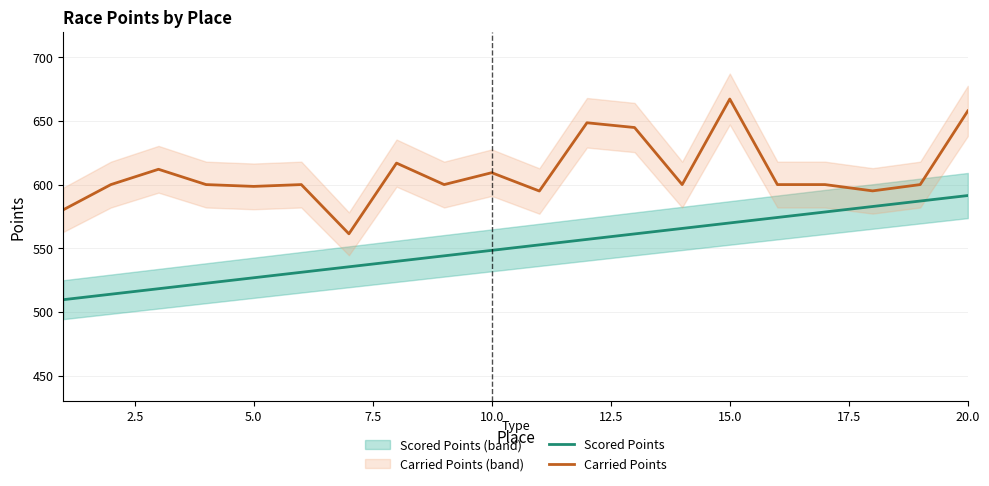

What is the highest value of the Scored Points series?

591.4